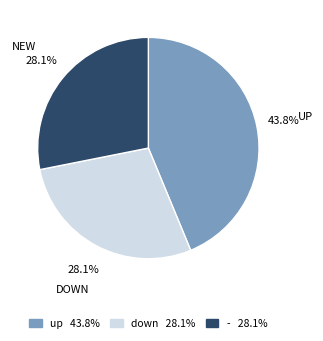

What percentage do - and up together represent?

71.9%